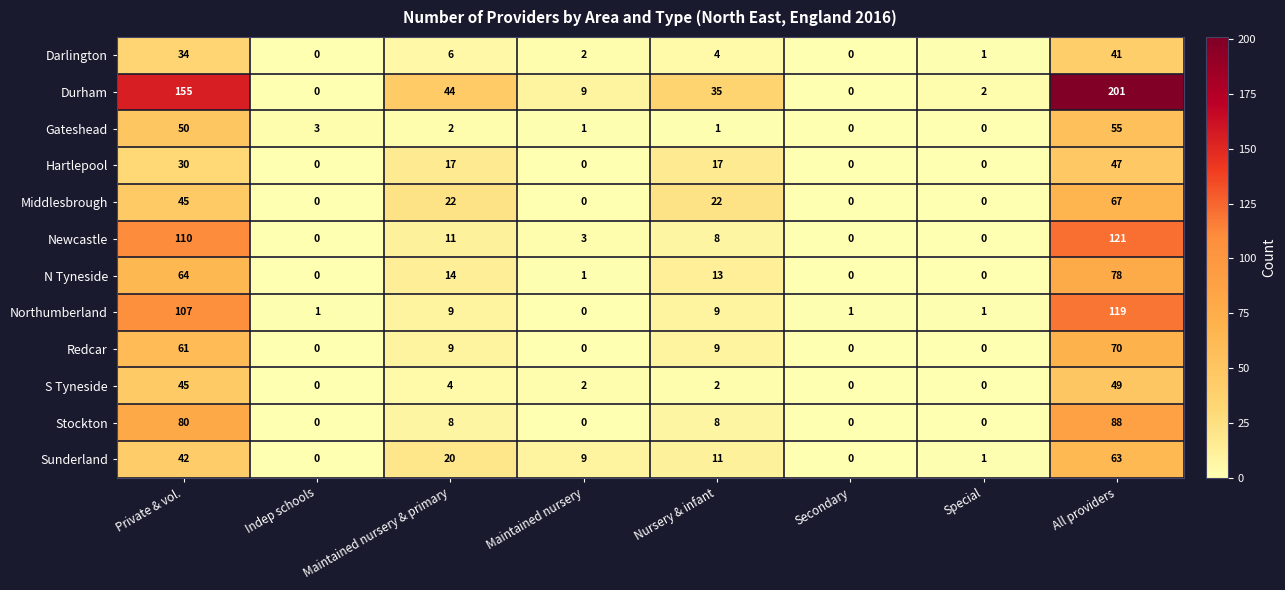

Rank the series by their maximum value, from highest to lowest.

Durham, Newcastle, Northumberland, Stockton, N Tyneside, Redcar, Middlesbrough, Sunderland, Gateshead, S Tyneside, Hartlepool, Darlington